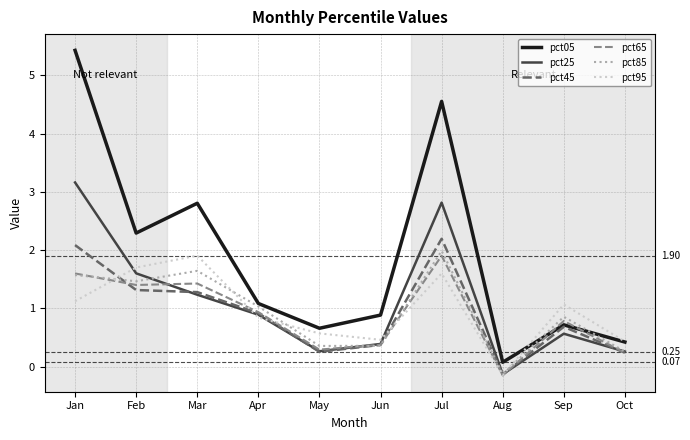

At which label does pct45 first exceed 0?

Jan